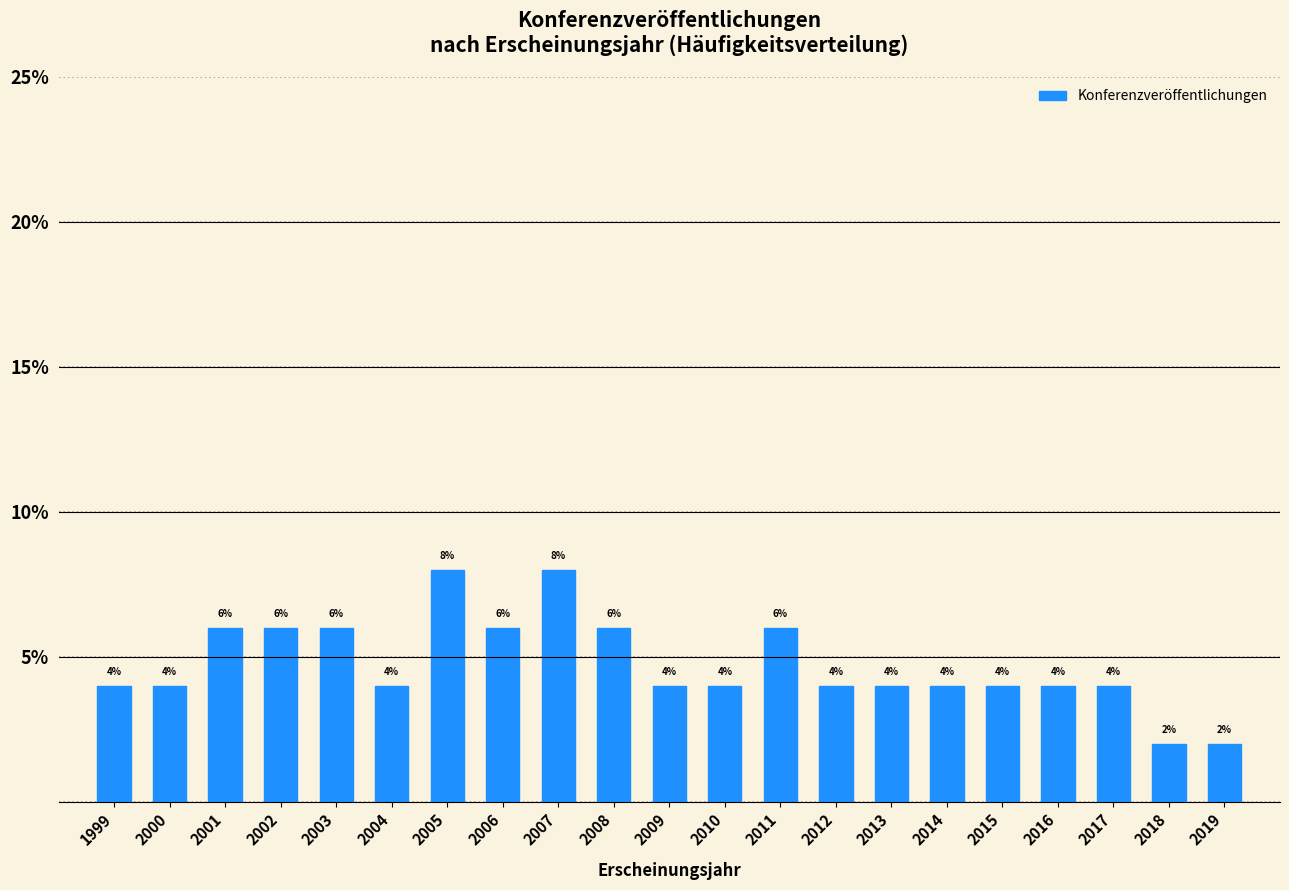

Reading right to left, list all the values displayed in this chart.

2	2	4	4	4	4	4	4	6	4	4	6	8	6	8	4	6	6	6	4	4